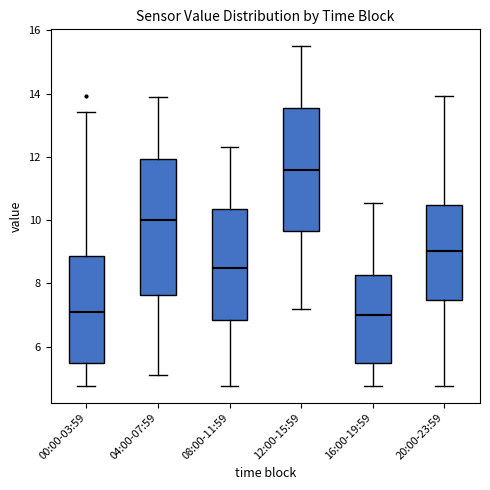

Where does the median line of the box for 20:00-23:59 sit on the y-axis? The values are not printed on the chart, so give them approximately, as read against the axis.

9.0